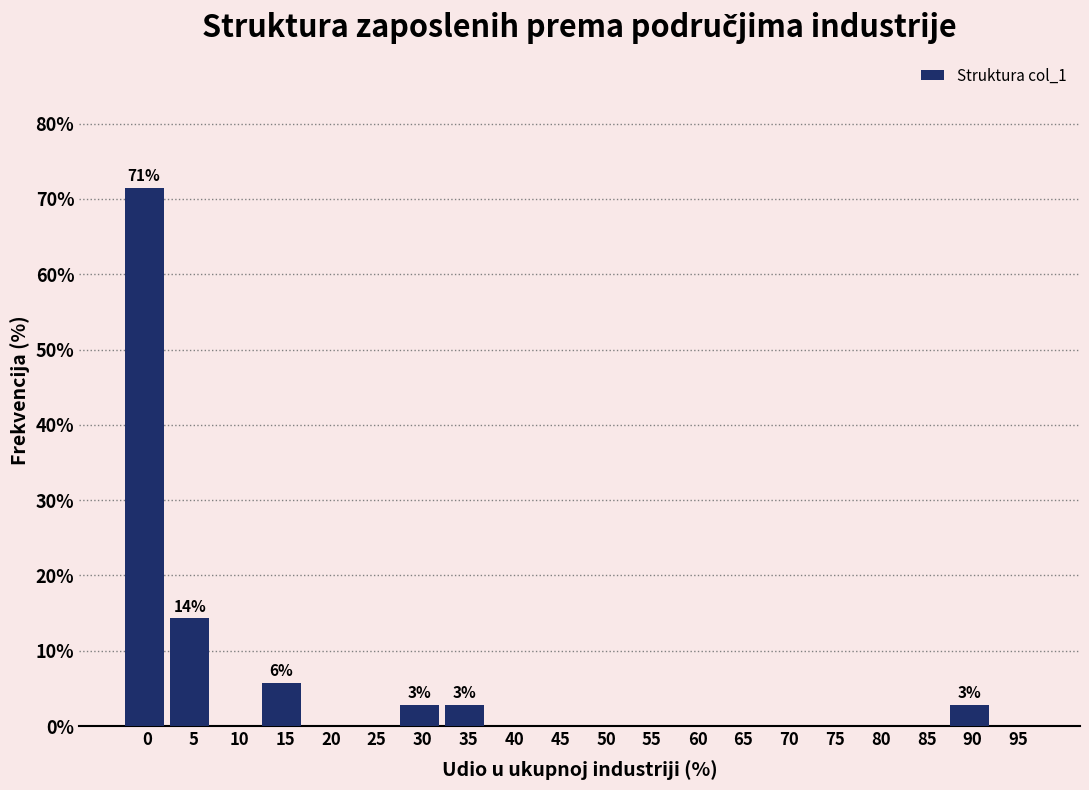

Reading left to right, transcribe all the data shown in this chart.

0=71.4	5=14.3	10=0.0	15=5.7	20=0.0	25=0.0	30=2.9	35=2.9	40=0.0	45=0.0	50=0.0	55=0.0	60=0.0	65=0.0	70=0.0	75=0.0	80=0.0	85=0.0	90=2.9	95=0.0